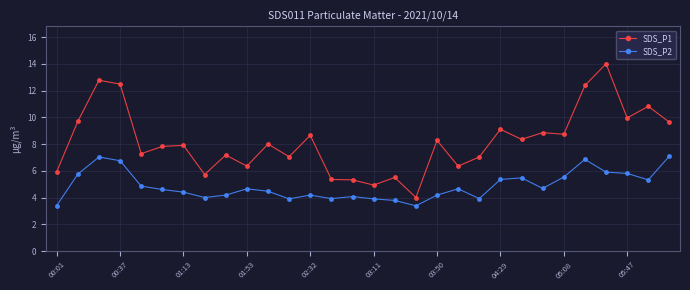

In SDS_P1, how many points are lower than both neighbors (excluding endpoints)?

10